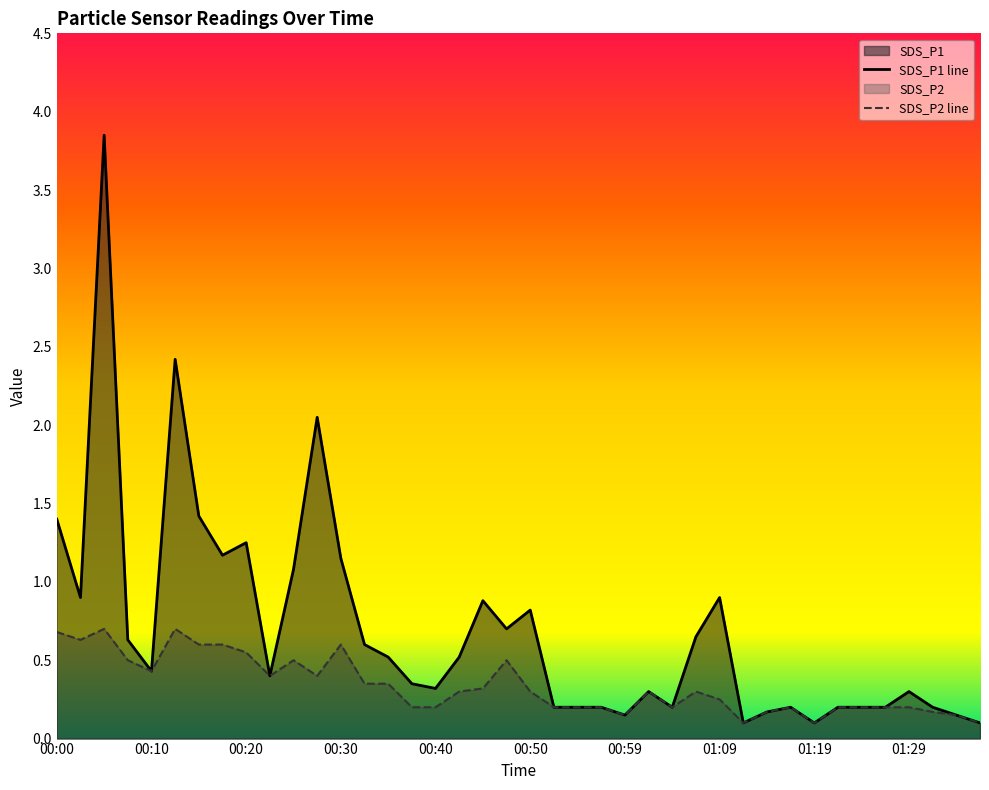

Which series has the largest total across all categories?

SDS_P1 line